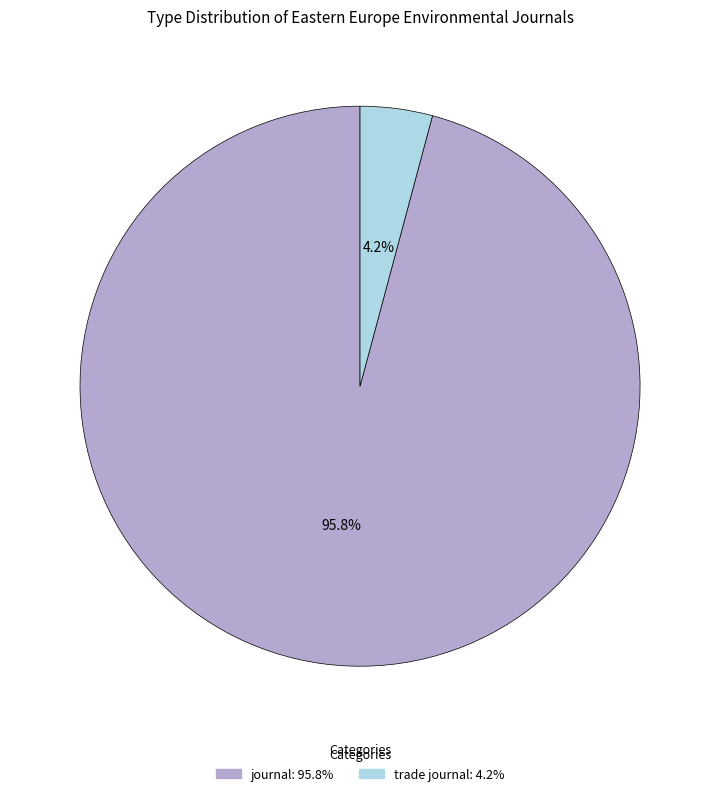

How many slices are in this pie chart?

2